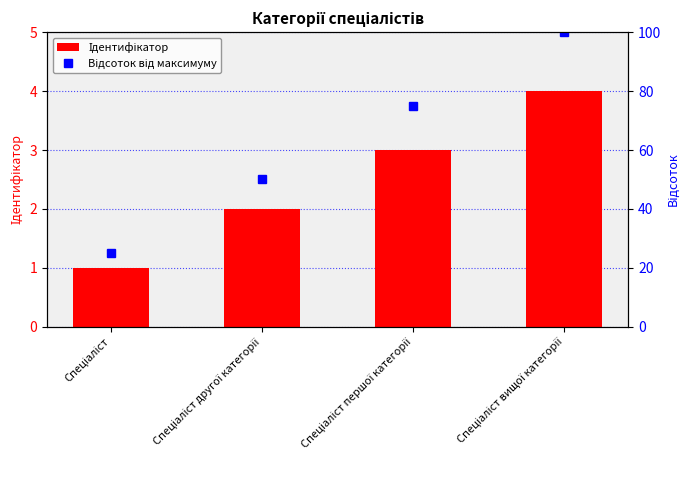

Which series changed the most between Спеціаліст другої категорії and Спеціаліст першої категорії?

Відсоток від максимуму